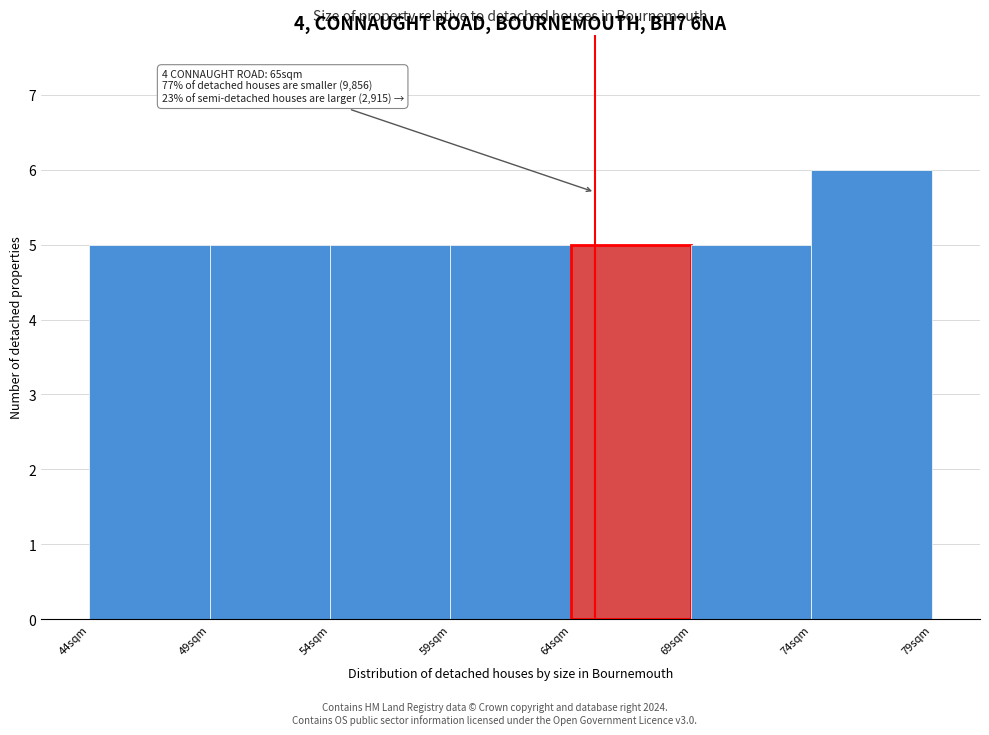

Over which range of the x-axis is the bar tallest?

74 to 79